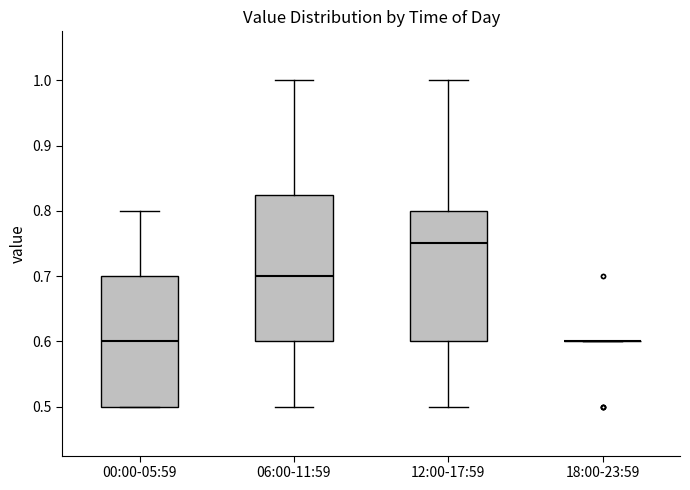

Comparing the boxes themselves (not the whiskers), which one is the tallest?

06:00-11:59